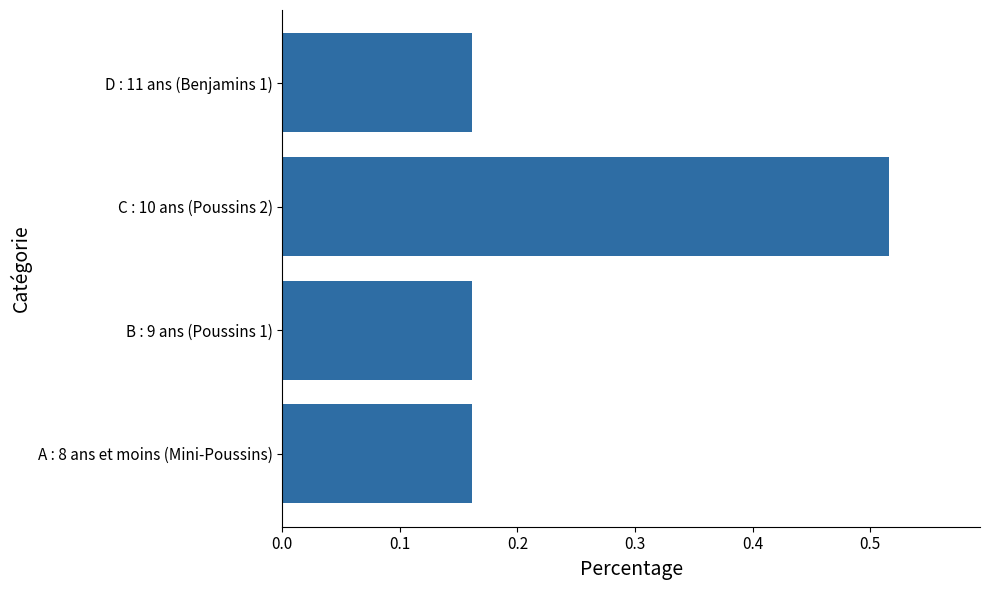

What is the sum of all values?

1.0